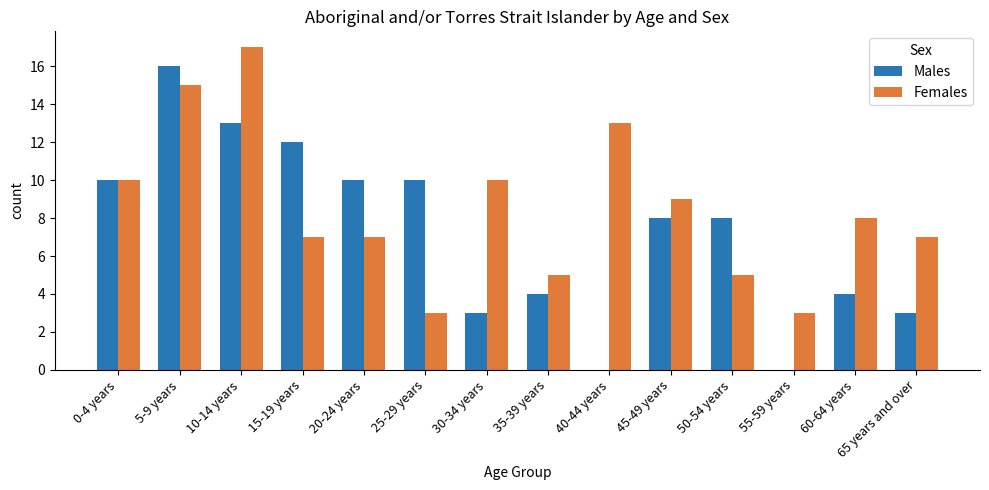

Are the bars horizontal?

No